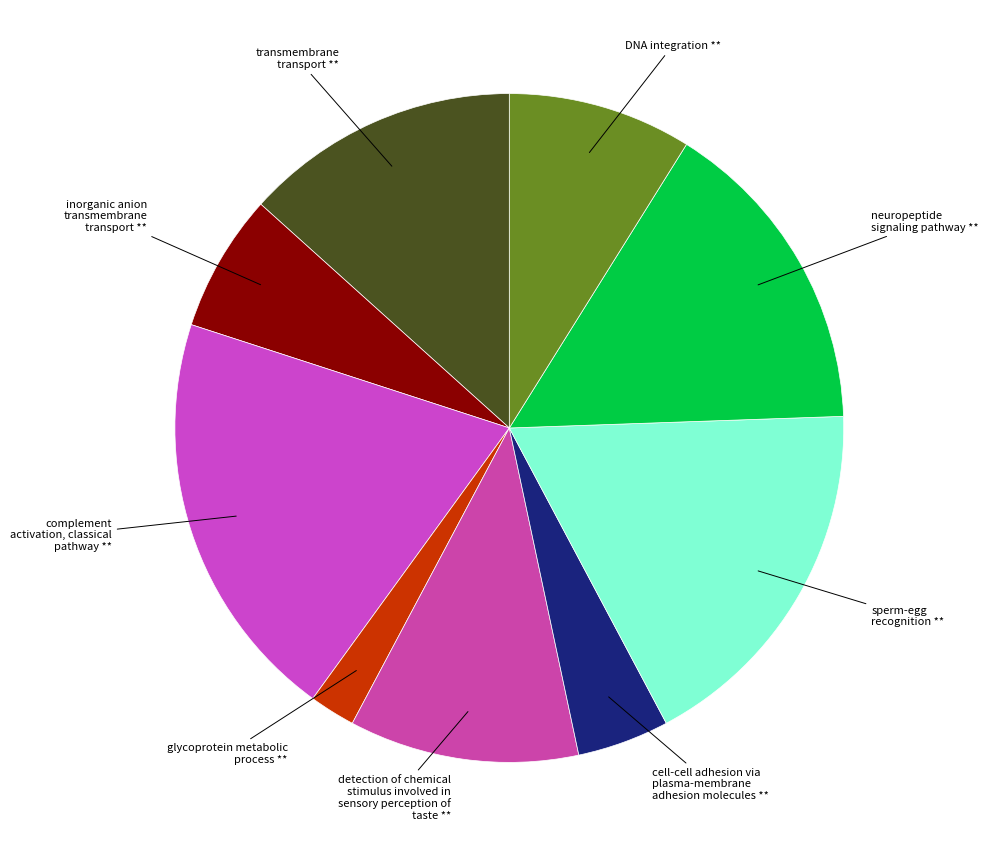

Is the sum of complement activation, classical pathway ** and neuropeptide signaling pathway ** greater than half?

No